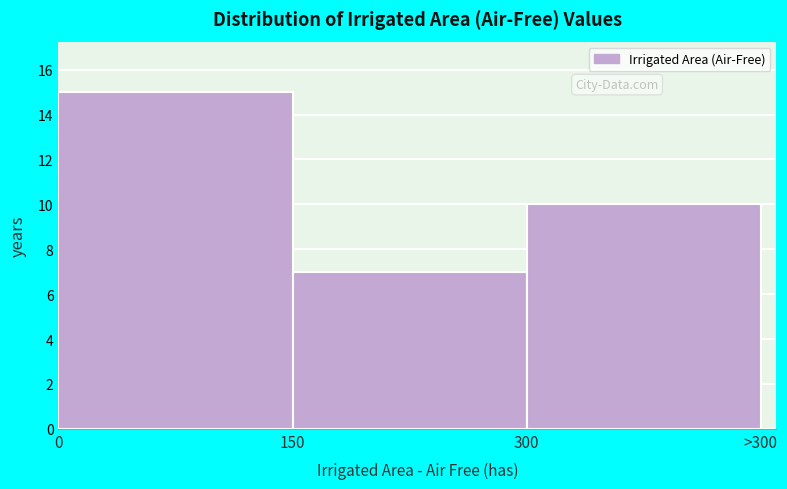

Reading left to right, list all the values displayed in this chart.

15	7	10